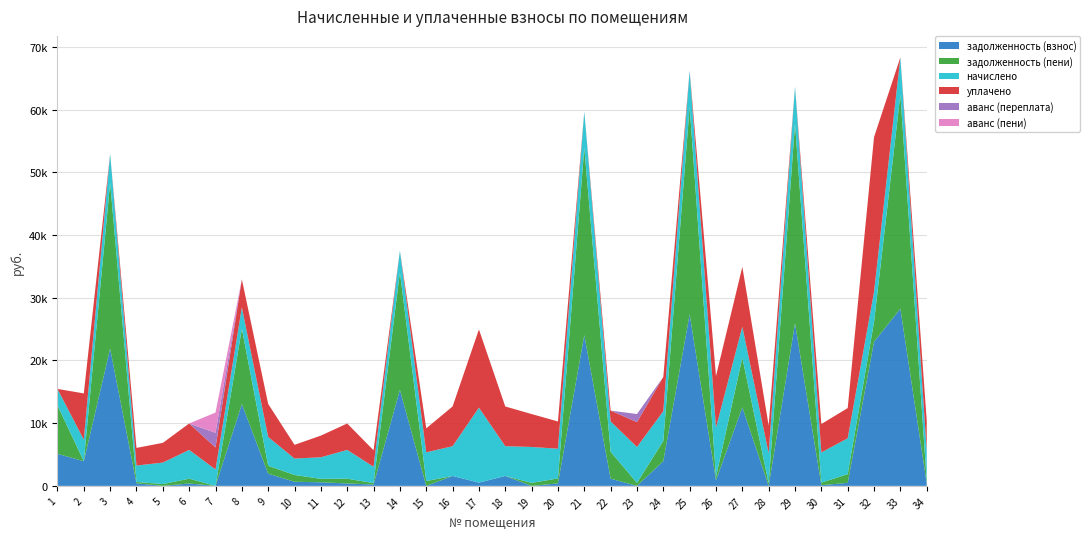

Reading right to left, what are all the values shown in this chart?

задолженность (взнос): 34=401.0	33=28261.1	32=22998.7	31=477.4	30=114.3	29=25934.6	28=1.1	27=12526.4	26=883.6	25=27384.0	24=3940.9	23=0.0	22=1153.3	21=24056.8	20=395.4	19=0.0	18=1583.1	17=520.4	16=1583.1	15=0.5	14=15321.0	13=218.2	12=382.8	11=572.7	10=655.0	9=1940.9	8=13045.0	7=0.0	6=382.3	5=1.4	4=408.2	3=21894.2	2=3938.8	1=5114.4
задолженность (пени): 34=401.0	33=34180.6	32=3150.0	31=1391.3	30=401.3	29=31847.2	28=403.8	27=7924.0	26=550.3	25=33119.8	24=3228.1	23=477.1	22=4285.5	21=29860.6	20=790.6	19=476.9	18=0.0	17=0.8	16=0.0	15=764.2	14=18750.2	13=217.9	12=765.3	11=551.5	10=1083.7	9=1267.7	8=12020.2	7=0.0	6=764.0	5=285.2	4=218.3	3=26480.2	2=0.0	1=7734.0
начислено: 34=4824.0	33=5919.5	32=4817.3	31=5728.9	30=4817.3	29=5912.6	28=4803.6	27=4939.7	26=7875.1	25=5735.8	24=4749.2	23=5728.9	22=4851.2	21=5803.8	20=4742.4	19=5728.9	18=4749.2	17=11957.4	16=4749.2	15=4585.9	14=3429.2	13=2619.6	12=4592.8	11=3436.1	10=2619.6	9=4592.8	8=3429.2	7=2619.6	6=4592.8	5=3429.2	4=2619.6	3=4585.9	2=3436.1	1=2619.6
уплачено: 34=4824.0	33=0.0	32=24666.0	31=4815.0	30=4530.3	29=0.0	28=4400.9	27=9542.0	26=8208.4	25=0.0	24=5462.0	23=3959.9	22=1719.0	21=0.0	20=4347.2	19=5252.0	18=6332.3	17=12476.9	16=6332.3	15=3822.2	14=0.0	13=2620.0	12=4210.2	11=3457.2	10=2191.0	9=5266.0	8=4454.0	7=3498.1	6=4211.0	5=3145.4	4=2809.6	3=0.0	2=7374.8	1=0.0
аванс (переплата): 34=0.0	33=0.0	32=0.0	31=0.0	30=0.0	29=0.0	28=0.0	27=0.0	26=0.0	25=0.0	24=0.0	23=1292.0	22=0.0	21=0.0	20=0.0	19=0.0	18=0.0	17=0.0	16=0.0	15=0.0	14=0.0	13=0.0	12=0.0	11=0.0	10=0.0	9=0.0	8=0.0	7=2350.4	6=0.0	5=0.0	4=0.0	3=0.0	2=0.0	1=0.0
аванс (пени): 34=0.0	33=0.0	32=0.0	31=0.0	30=0.0	29=0.0	28=0.0	27=0.0	26=0.0	25=0.0	24=0.0	23=0.0	22=0.0	21=0.0	20=0.0	19=0.0	18=0.0	17=0.0	16=0.0	15=0.0	14=0.0	13=0.0	12=0.0	11=0.0	10=0.0	9=0.0	8=0.0	7=3228.9	6=0.0	5=0.0	4=0.0	3=0.0	2=0.0	1=0.0